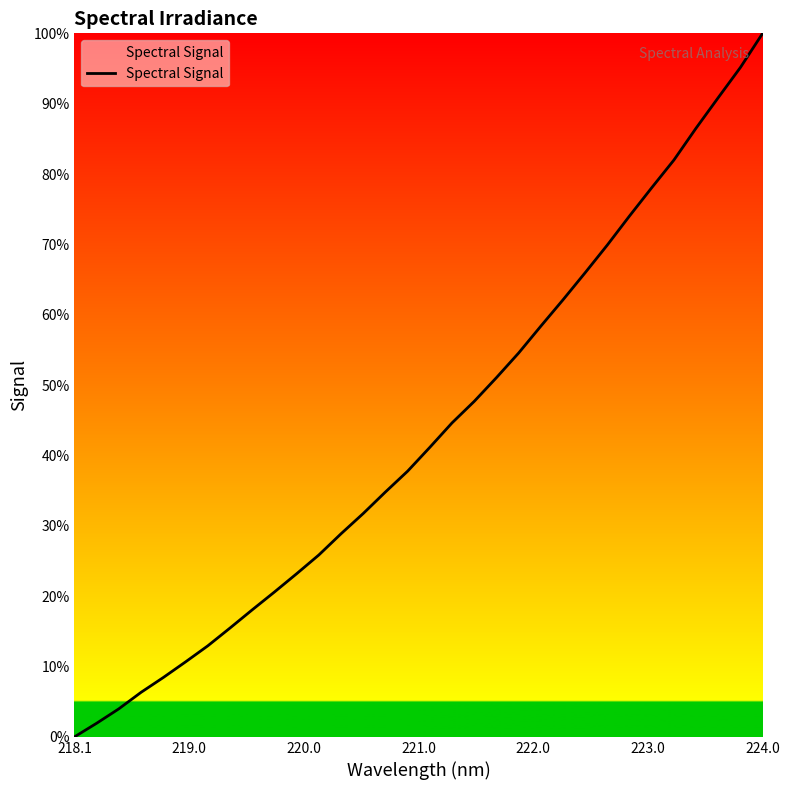

What is the difference between the maximum and minimum values?

100.0